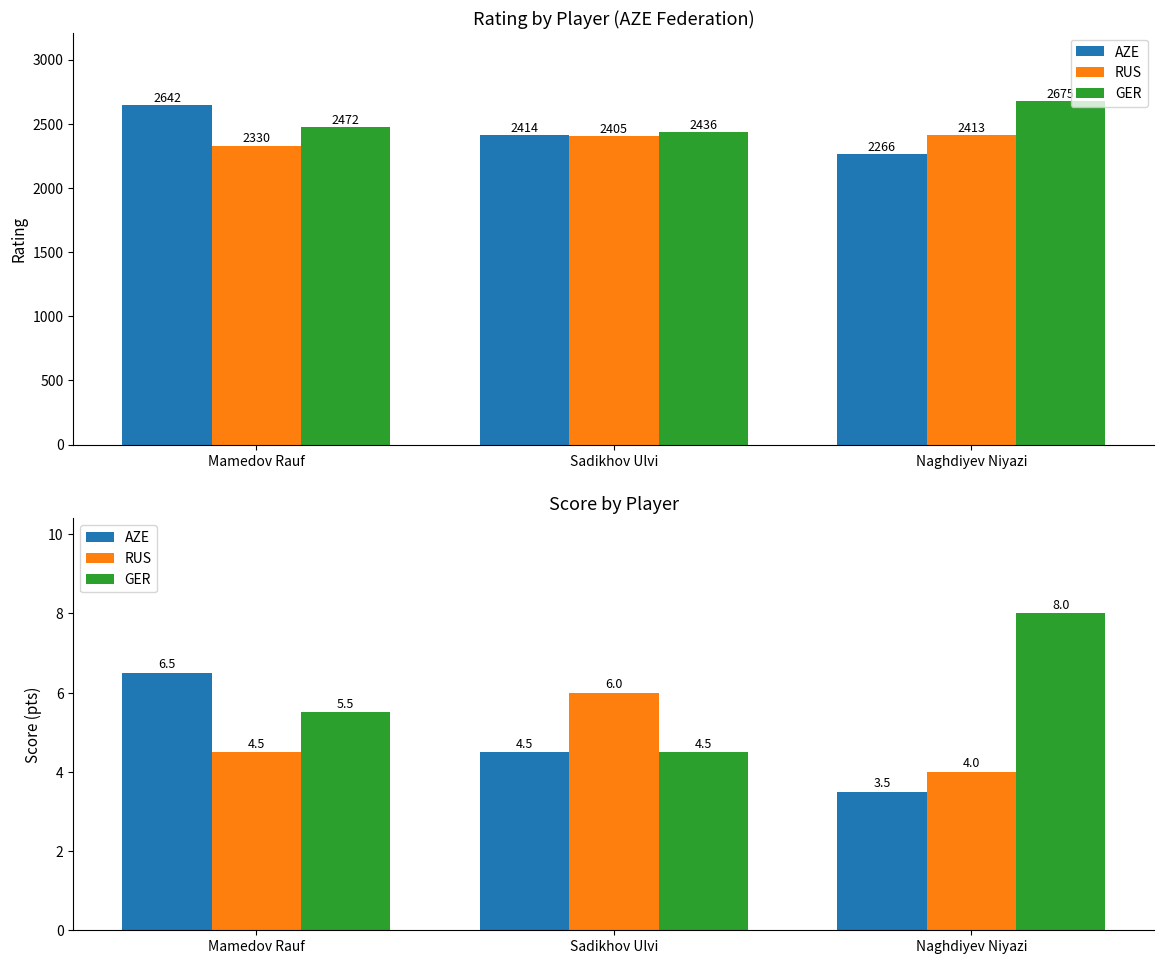

What is the difference between the GER values at Sadikhov Ulvi and Mamedov Rauf?

1.0